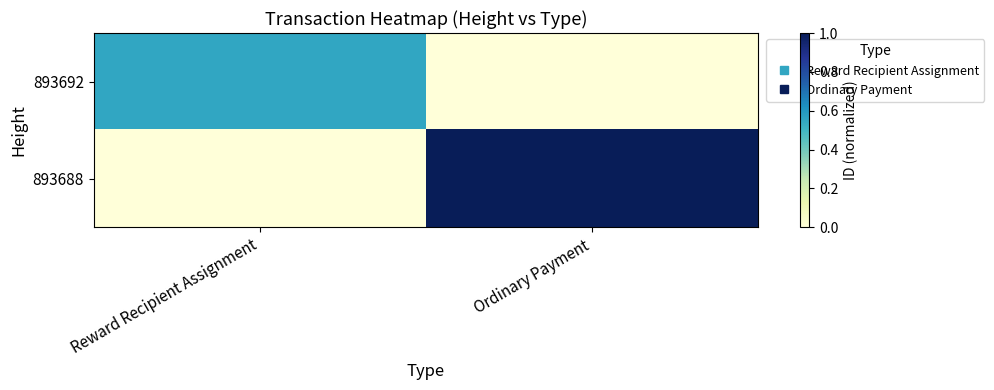

Reading right to left, extract all data points from this chart.

893692: Ordinary Payment=0.0	Reward Recipient Assignment=0.6
893688: Ordinary Payment=1.0	Reward Recipient Assignment=0.0